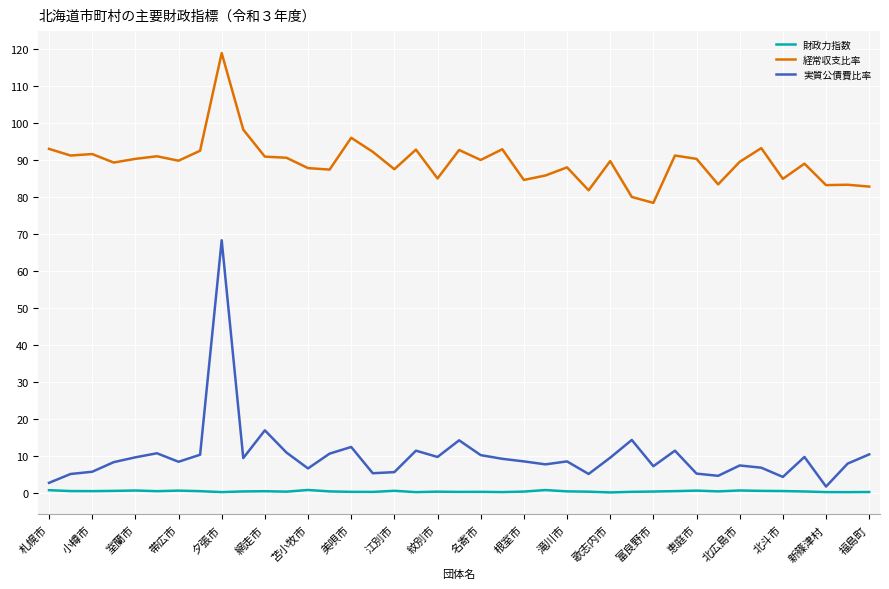

What is the difference between the second highest and minimum values in the 経常収支比率 series?

19.8